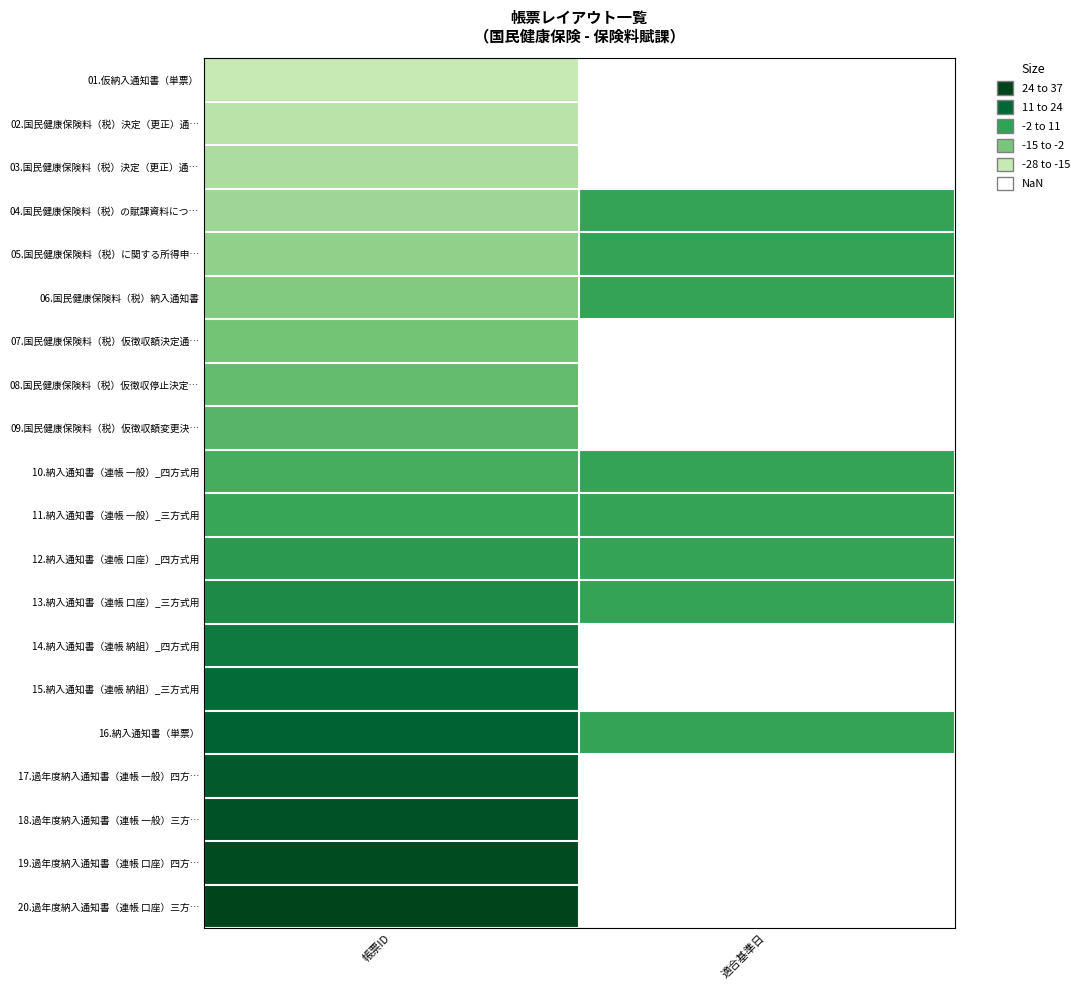

The value of 04.国民健康保険料（税）の賦課資料につ… at 帳票ID is 2.4. True or false?

False